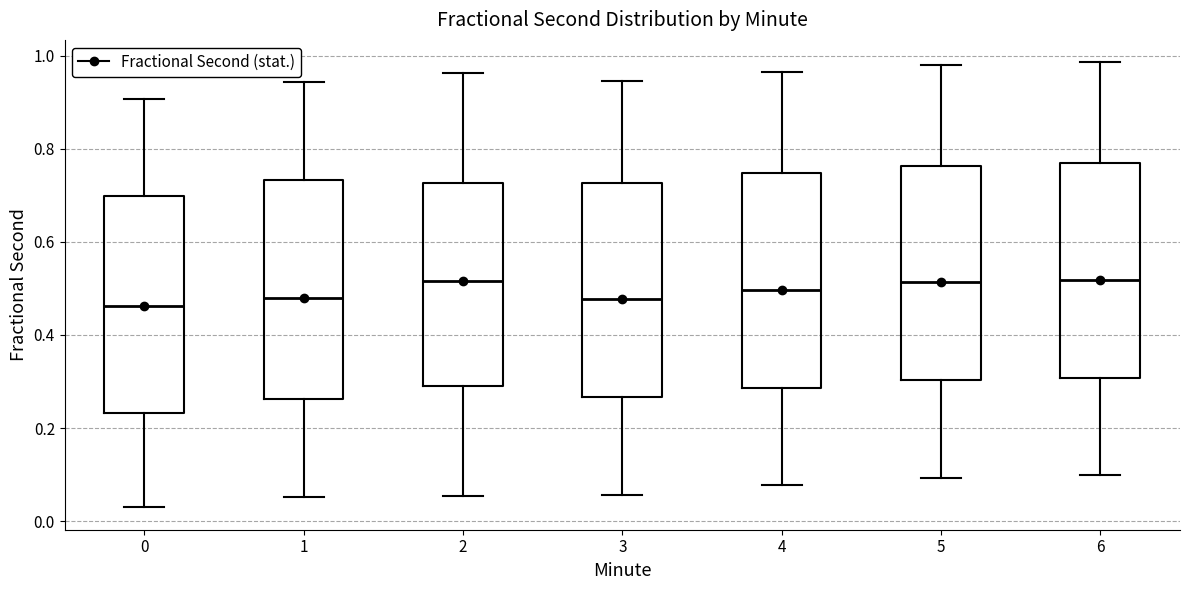

Reading left to right, read every box against the y-axis: the position of its median line, the range the box covers, and the ends of its whiskers. The values are not printed on the chart, so give them approximately, as read against the axis.

0: median 0.46, box 0.24 to 0.70, whiskers 0.02 to 0.90
1: median 0.48, box 0.26 to 0.74, whiskers 0.06 to 0.94
2: median 0.52, box 0.30 to 0.72, whiskers 0.06 to 0.96
3: median 0.48, box 0.26 to 0.72, whiskers 0.06 to 0.94
4: median 0.50, box 0.28 to 0.74, whiskers 0.08 to 0.96
5: median 0.52, box 0.30 to 0.76, whiskers 0.10 to 0.98
6: median 0.52, box 0.30 to 0.76, whiskers 0.10 to 0.98